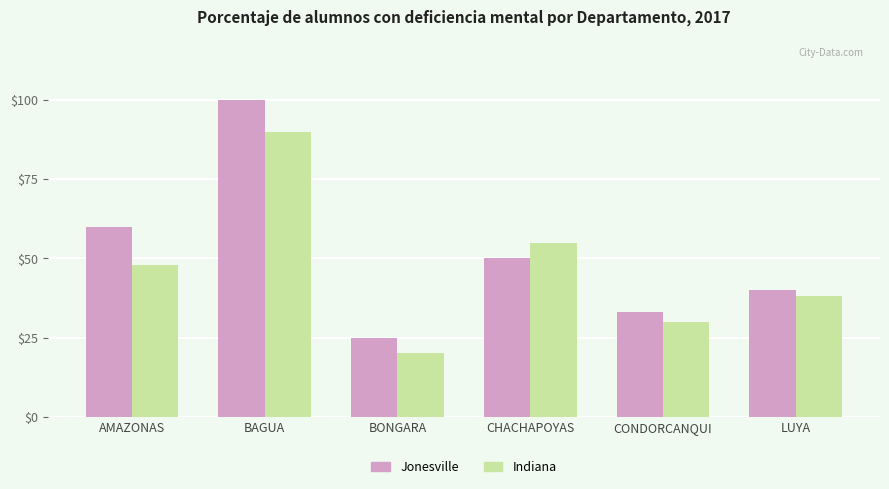

Reading right to left, list all the values displayed in this chart.

Jonesville: 40	33	50	25	100	60
Indiana: 38	30	55	20	90	48